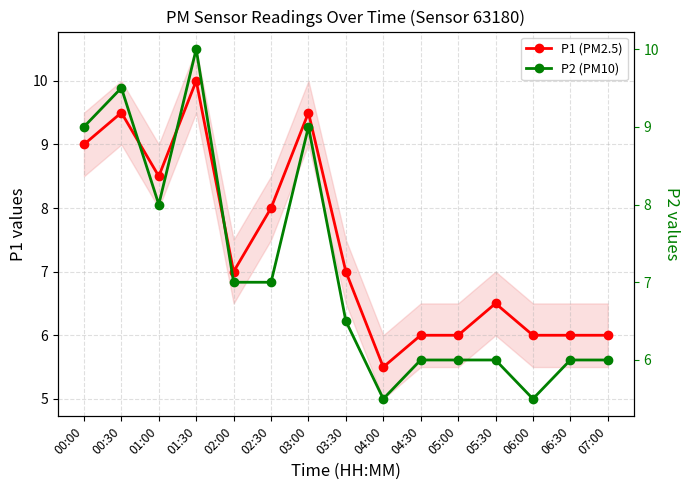

Does the chart have visible grid lines?

Yes